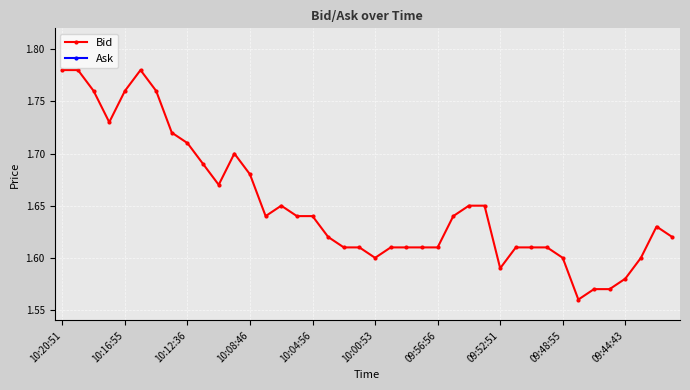

The Bid series shows 0.4 at 38. True or false?

False